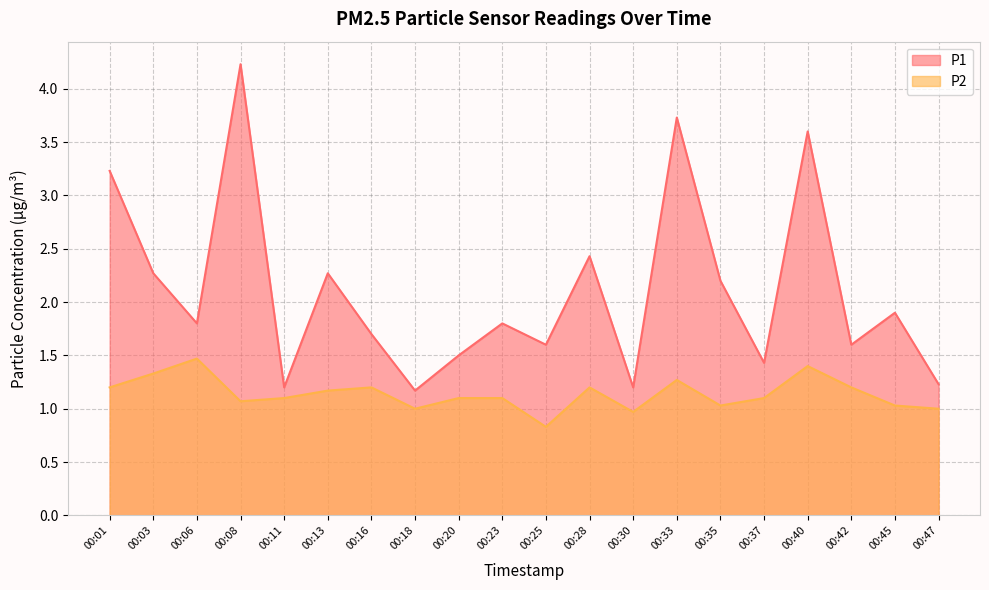

What is the maximum value shown in the chart?

4.2